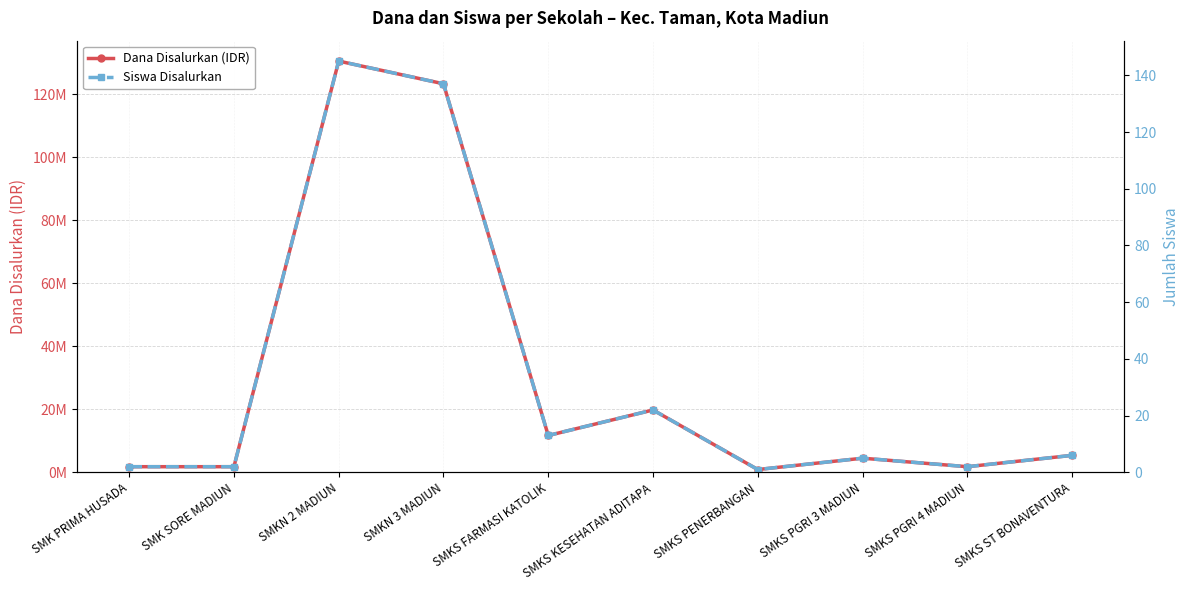

What is the label of the 1st point from the left?

SMK PRIMA HUSADA